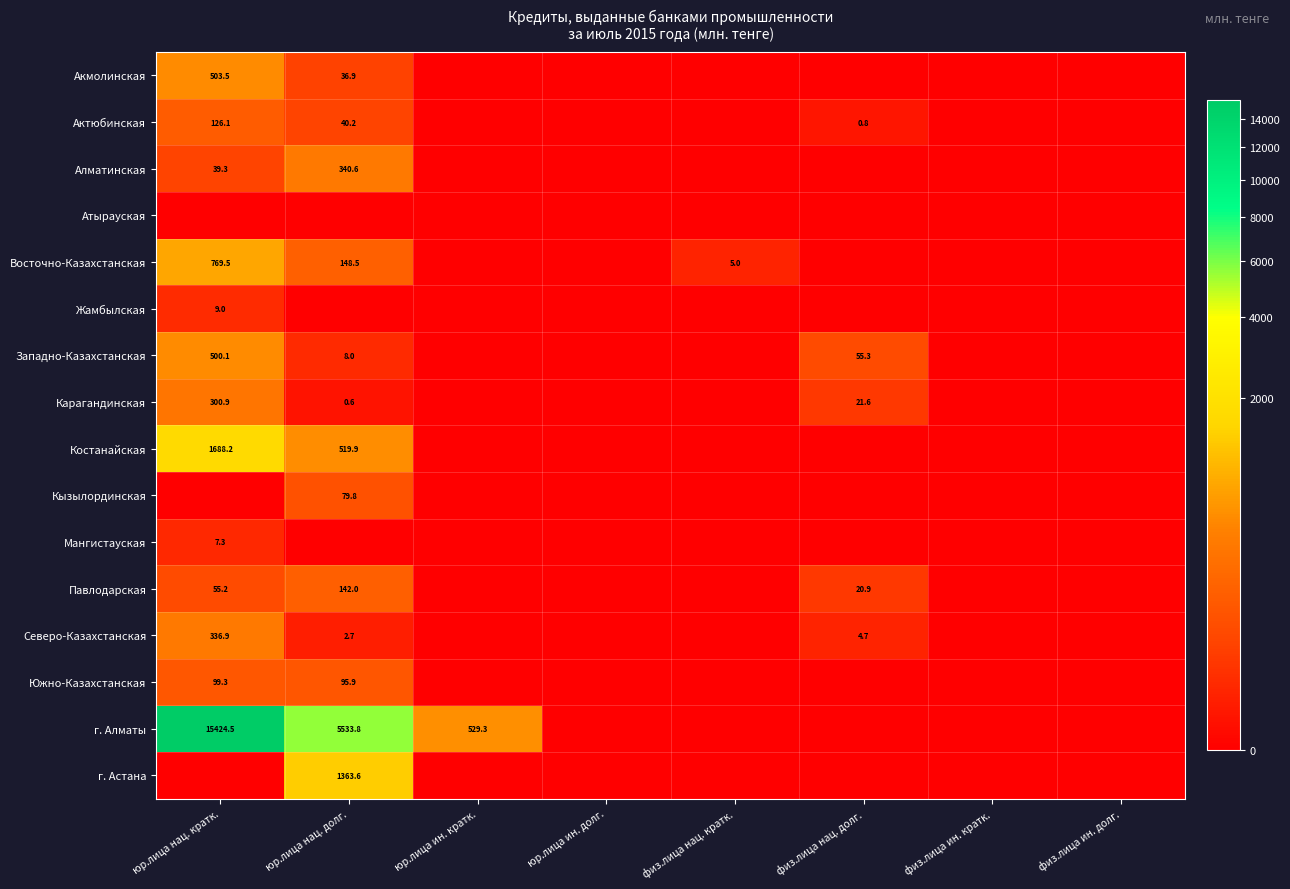

At how many categories does at least one series exceed 586?

2